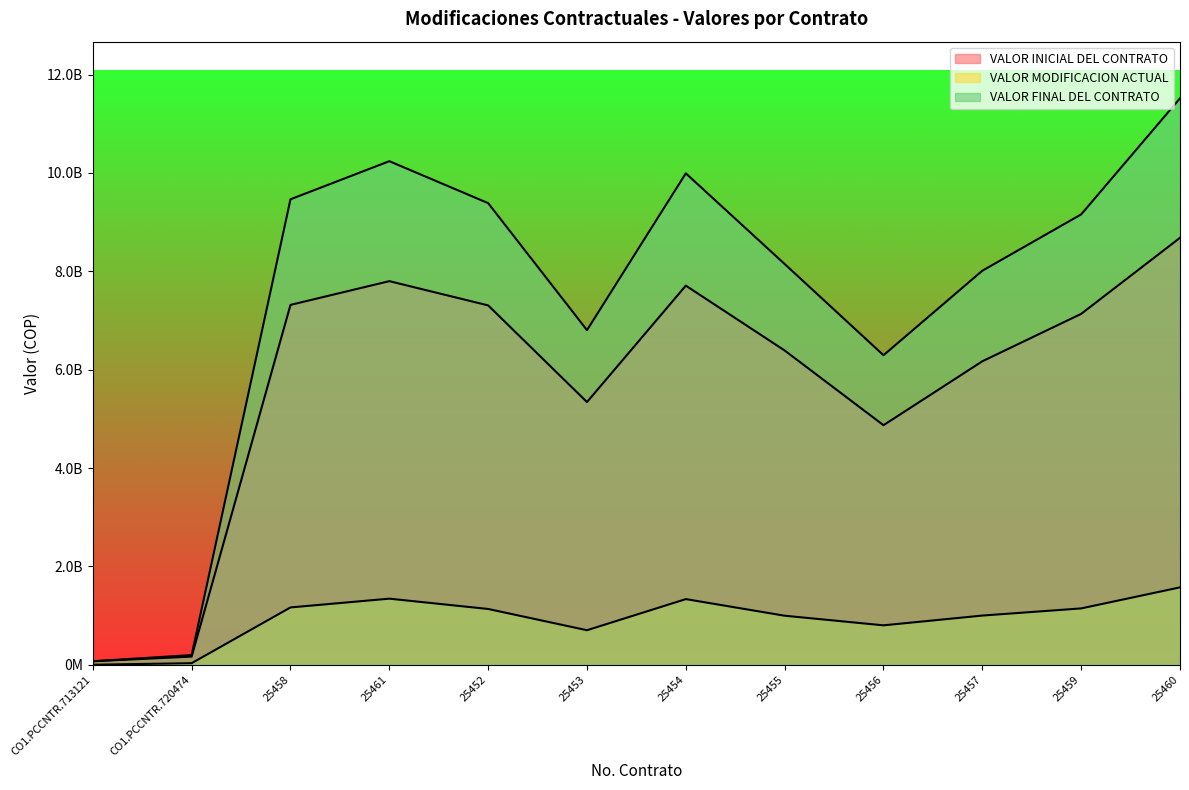

What value does the VALOR MODIFICACION ACTUAL series have at 25455, to the nearest 100?

996517500